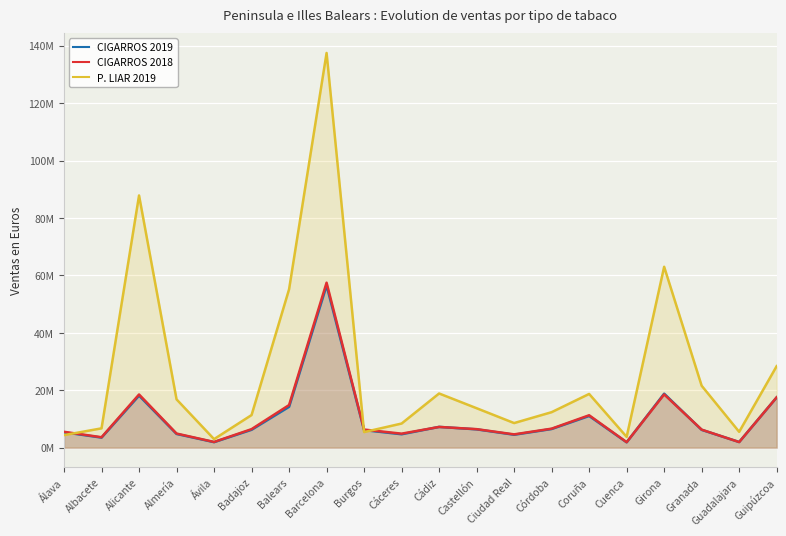

Reading left to right, transcribe all the data shown in this chart.

CIGARROS 2019: Álava=5360267.5	Albacete=3513821.9	Alicante=18134830.5	Almería=4780003.9	Ávila=1920738.1	Badajoz=6234956.8	Balears=14229465.4	Barcelona=56490608.7	Burgos=6115279.5	Cáceres=4676619.8	Cádiz=7236341.8	Castellón=6382776.8	Ciudad Real=4507369.3	Córdoba=6502888.6	Coruña=11046073.5	Cuenca=1868293.7	Girona=18807364.6	Granada=6208752.2	Guadalajara=1972525.1	Guipúzcoa=17514639.5
CIGARROS 2018: Álava=5524698.2	Albacete=3631647.4	Alicante=18535114.8	Almería=4919036.8	Ávila=1993229.9	Badajoz=6455683.1	Balears=14849931.9	Barcelona=57470148.6	Burgos=6304180.4	Cáceres=4880971.7	Cádiz=7220284.8	Castellón=6450268.3	Ciudad Real=4634358.2	Córdoba=6623362.0	Coruña=11289572.6	Cuenca=1912679.5	Girona=18551701.4	Granada=6281466.1	Guadalajara=1951287.6	Guipúzcoa=17540399.3
P. LIAR 2019: Álava=4372710.3	Albacete=6731427.3	Alicante=87859268.2	Almería=16826153.1	Ávila=2972905.0	Badajoz=11359353.3	Balears=55175291.0	Barcelona=137499225.6	Burgos=5425705.5	Cáceres=8405904.3	Cádiz=18873630.8	Castellón=13739640.1	Ciudad Real=8568397.2	Córdoba=12363512.8	Coruña=18712404.5	Cuenca=3766279.7	Girona=63011638.1	Granada=21568884.1	Guadalajara=5514721.5	Guipúzcoa=28398407.6